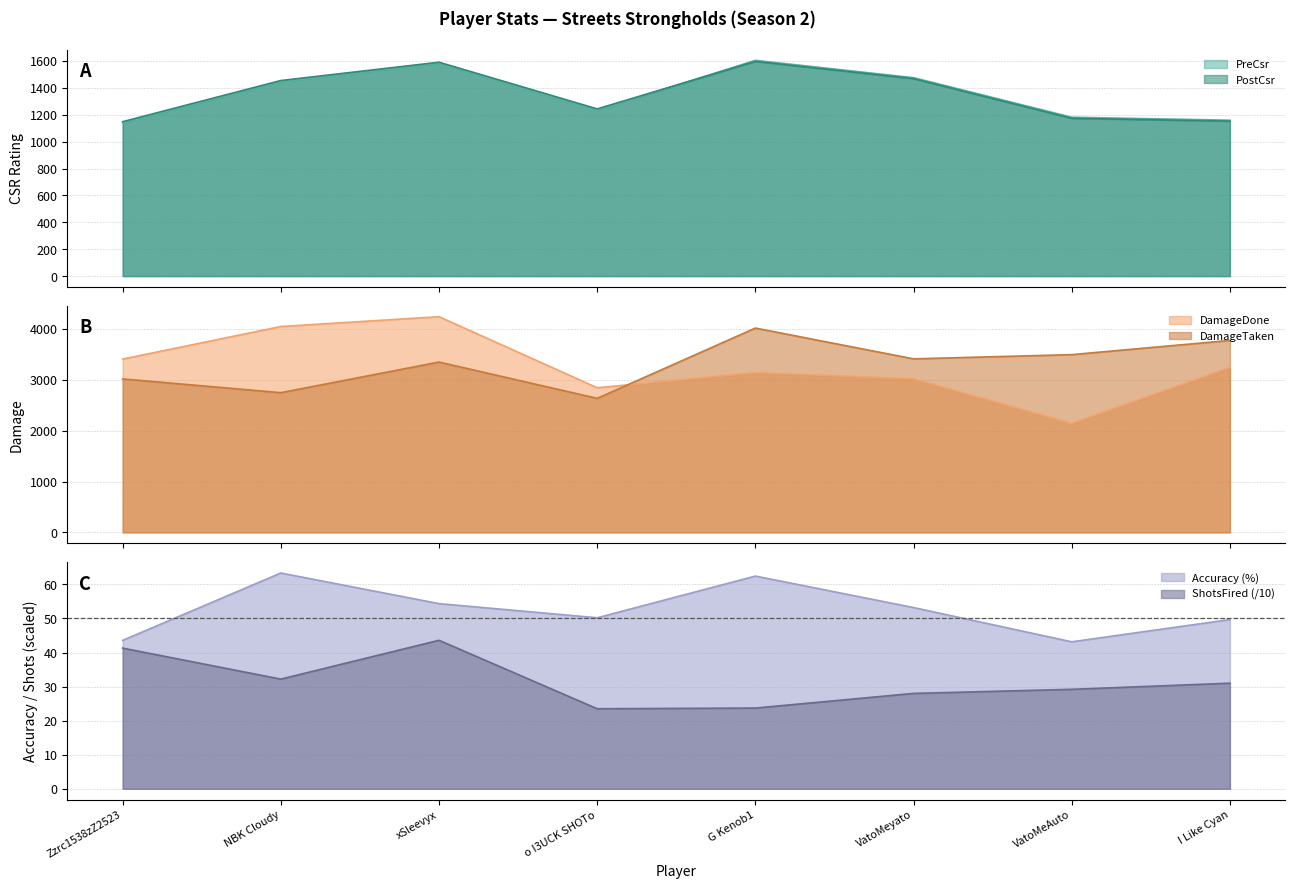

At which category does the chart reach its peak across all series?

xSleevyx